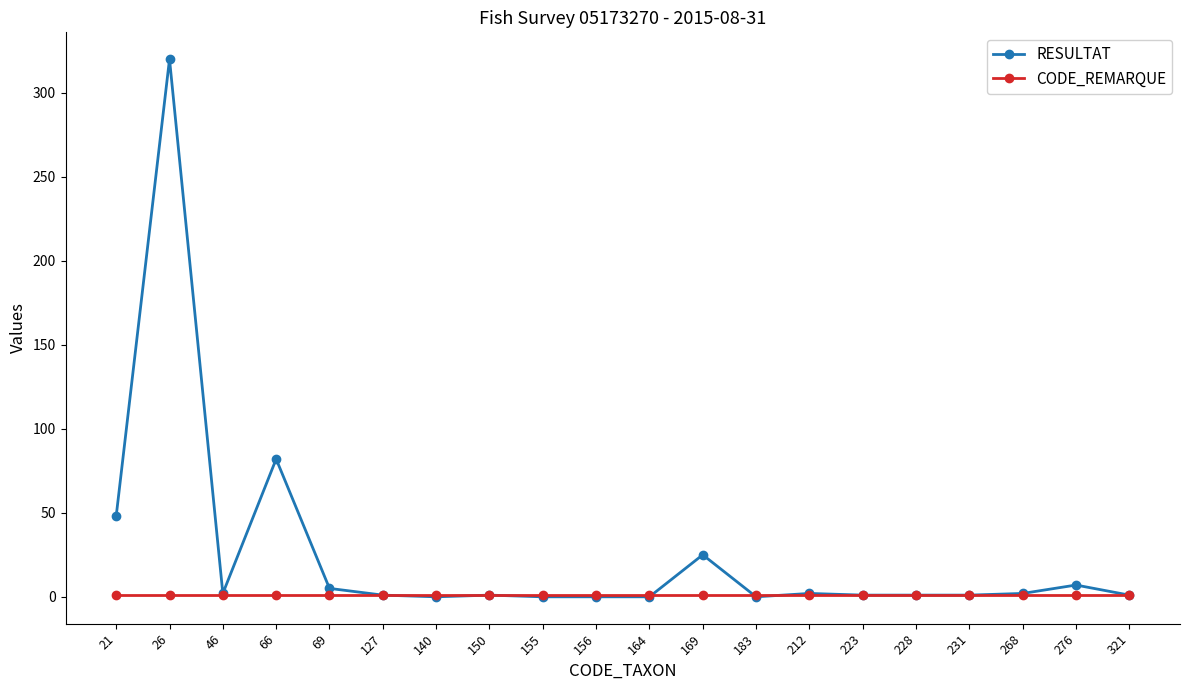

True or false: RESULTAT has a value of 1 at 231.

True